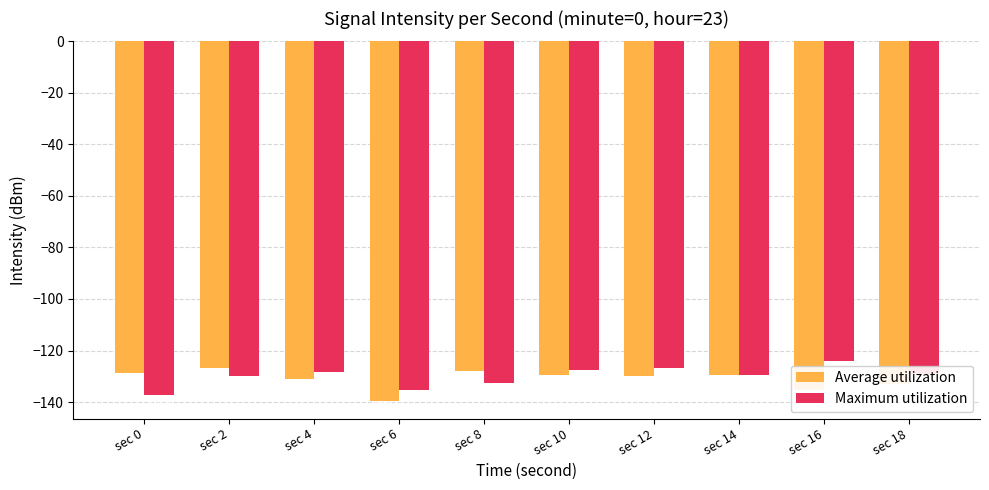

At which label is Maximum utilization closest to -130?

sec 2